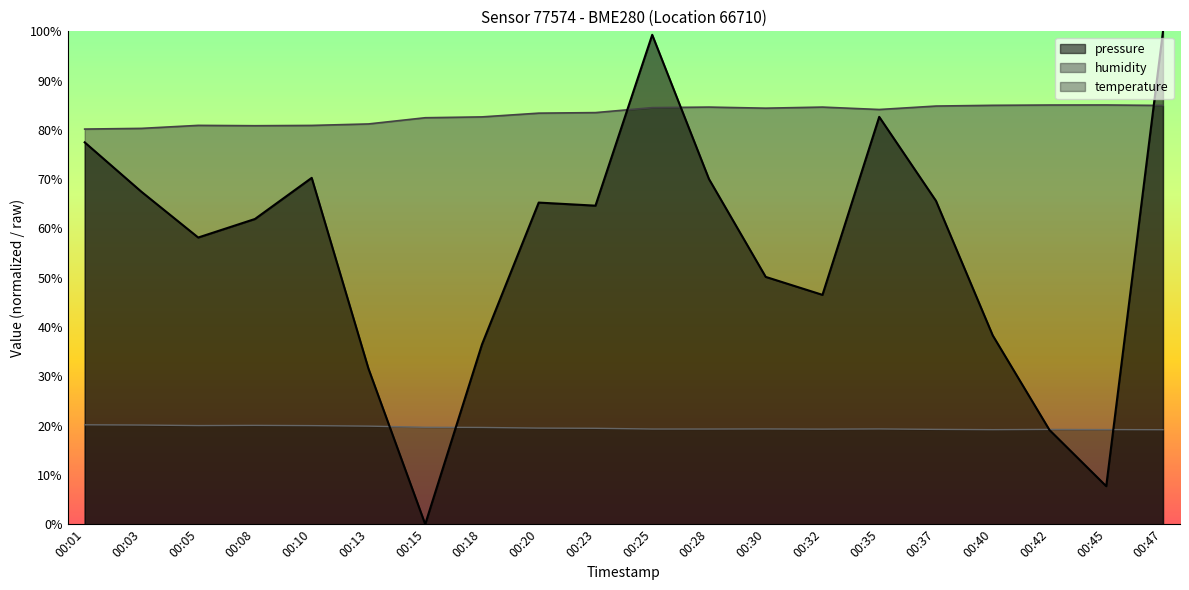

What is the value of the pressure point at the 14th from the left?

46.5